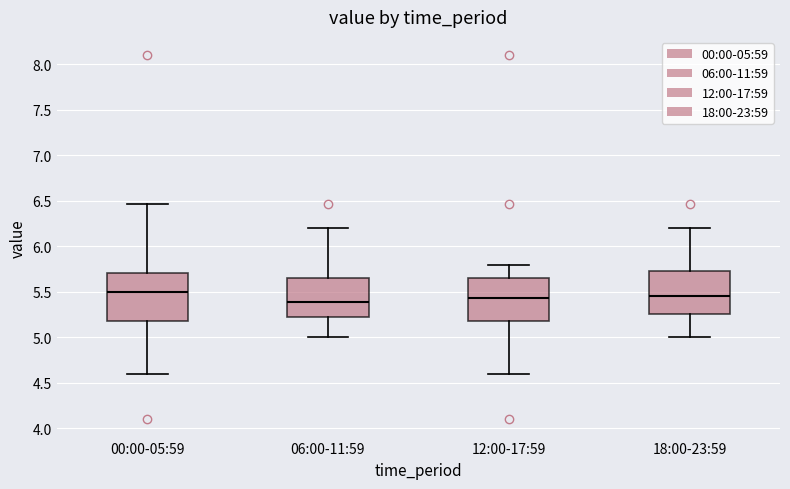

Reading left to right, read every box against the y-axis: the position of its median line, the range the box covers, and the ends of its whiskers. The values are not printed on the chart, so give them approximately, as read against the axis.

00:00-05:59: median 5.50, box 5.20 to 5.70, whiskers 4.60 to 6.45
06:00-11:59: median 5.40, box 5.20 to 5.65, whiskers 5.00 to 6.20
12:00-17:59: median 5.45, box 5.20 to 5.65, whiskers 4.60 to 5.80
18:00-23:59: median 5.45, box 5.25 to 5.75, whiskers 5.00 to 6.20